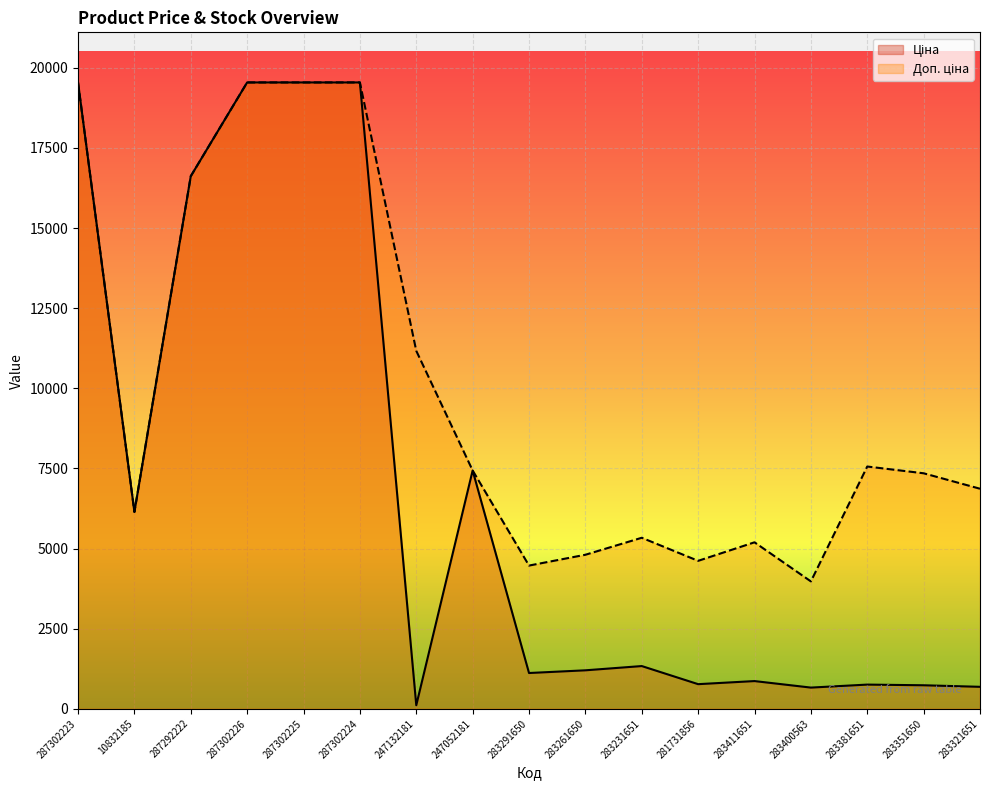

What position from the left is 283291650?

9